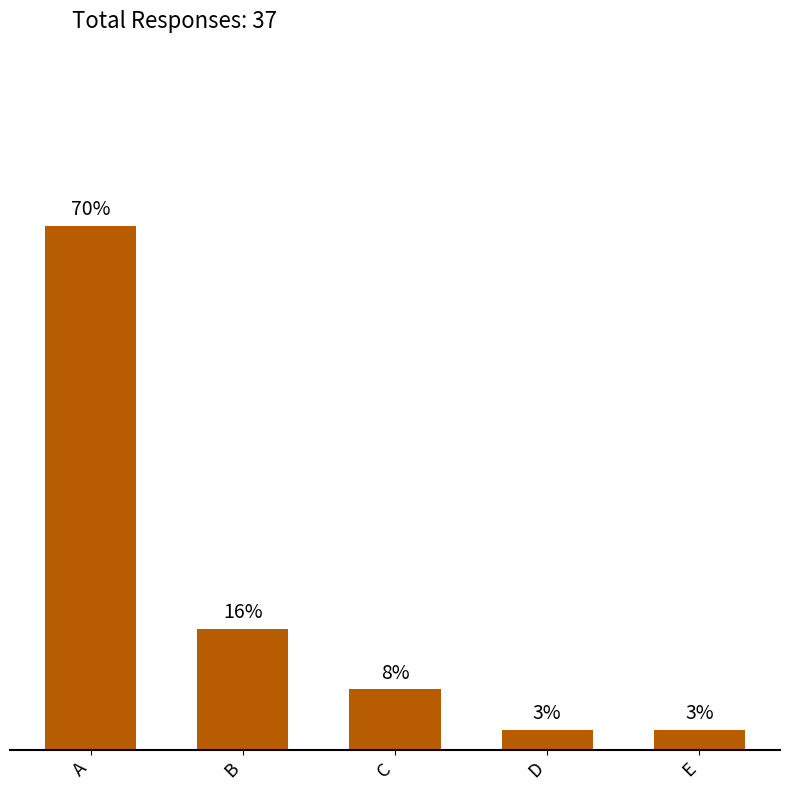

Are the bars grouped side by side (vs. stacked)?

No